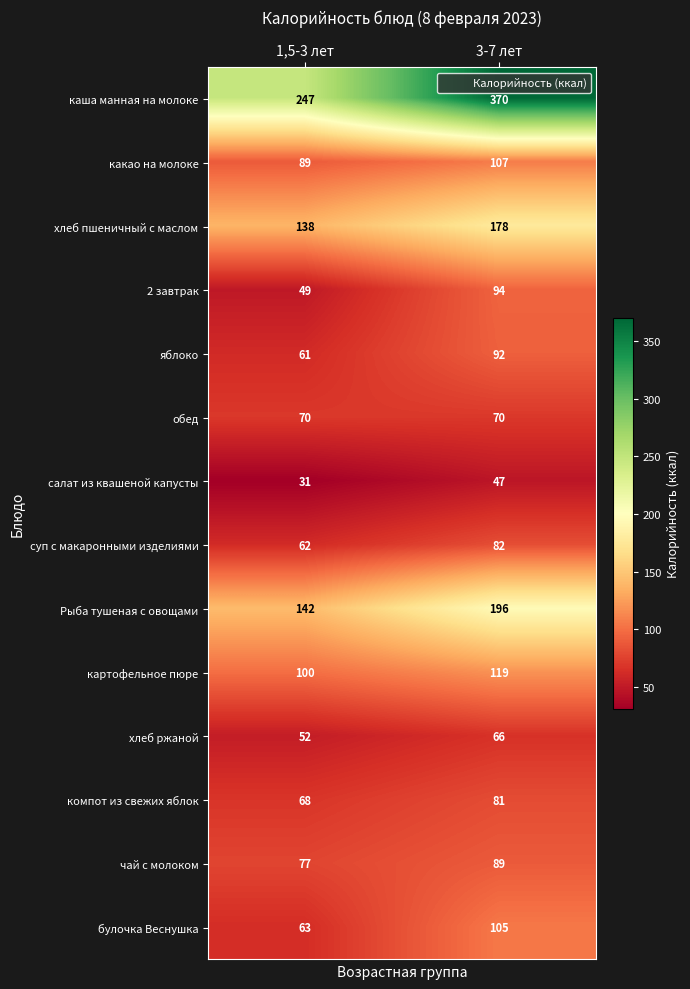

At how many categories does at least one series exceed 330?

1